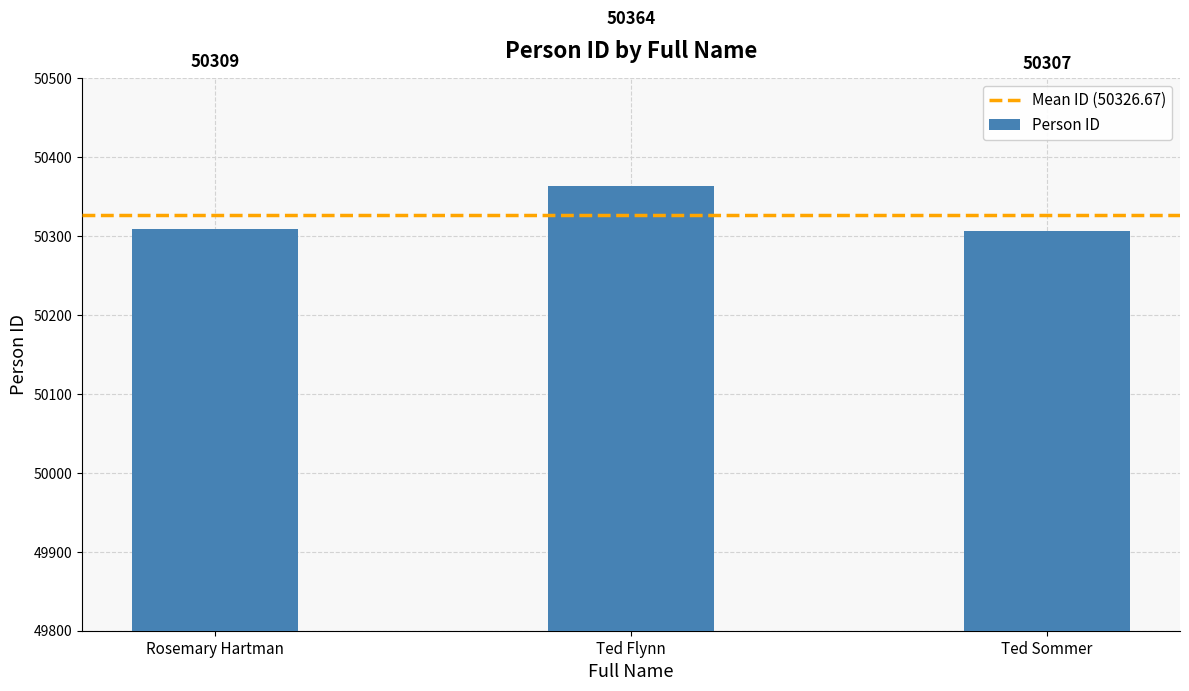

Reading left to right, transcribe all the data shown in this chart.

Rosemary Hartman=50309	Ted Flynn=50364	Ted Sommer=50307